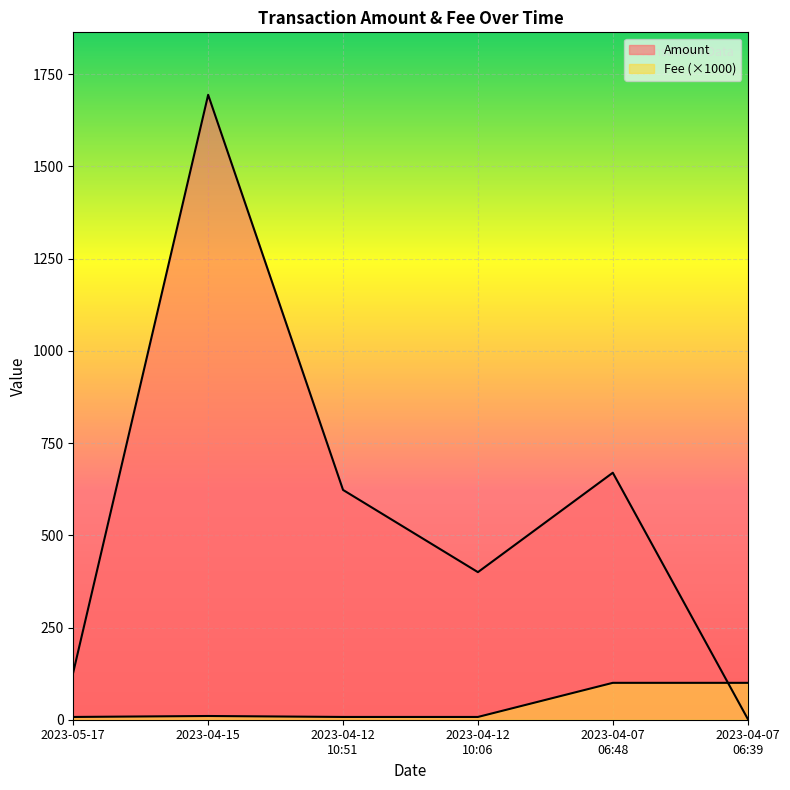

Reading left to right, what are all the values shown in this chart?

Amount: 128.7	1694.2	623.0	400.1	669.6	2.5
Fee: 7.5	10.1	7.5	7.5	100.0	100.0